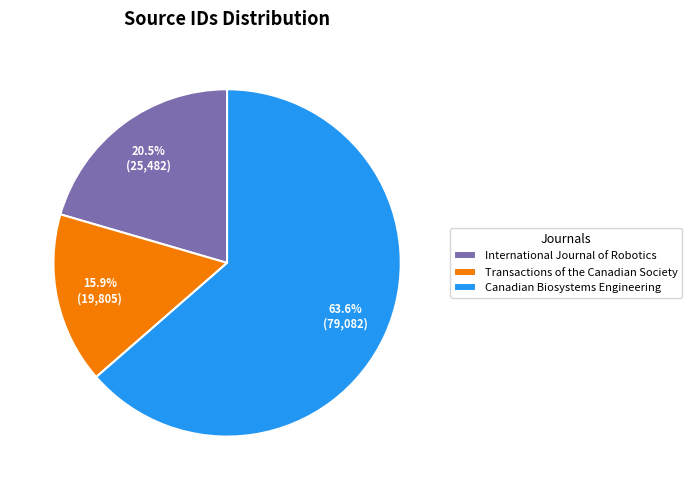

To the nearest percent, what percentage of the pie is Canadian Biosystems Engineering?

64%